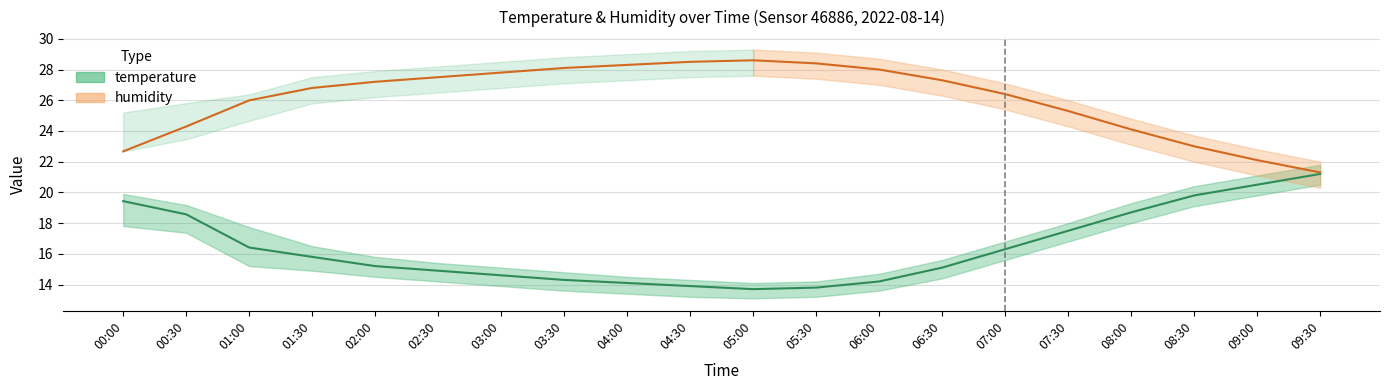

What is the minimum value for humidity?

21.3